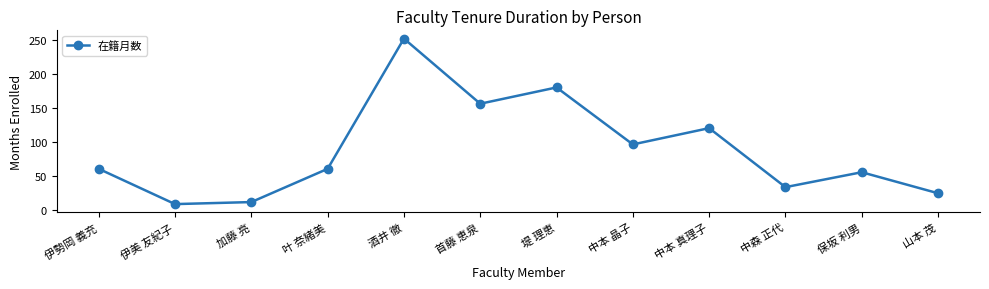

What is the change in value from 伊勢岡 義充 to 酒井 徹?

+192